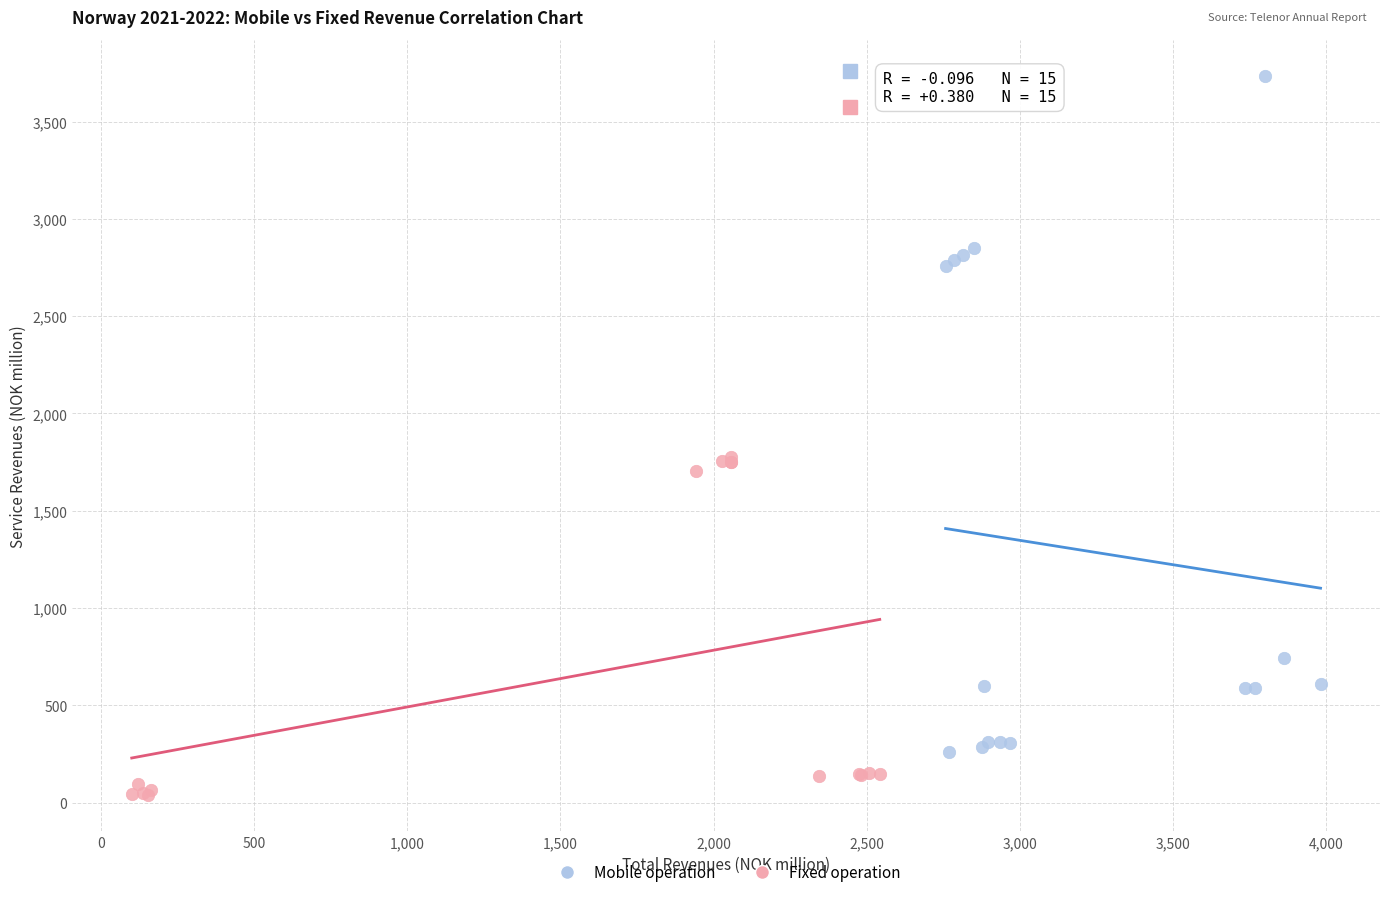

Which series contains the lowest Y value?

Fixed operation